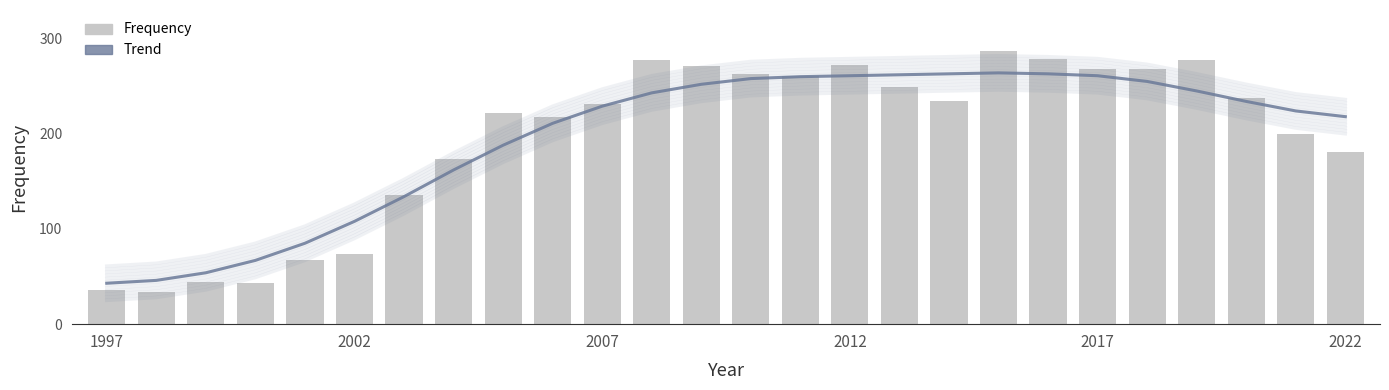

What is the average value of the Trend series?

196